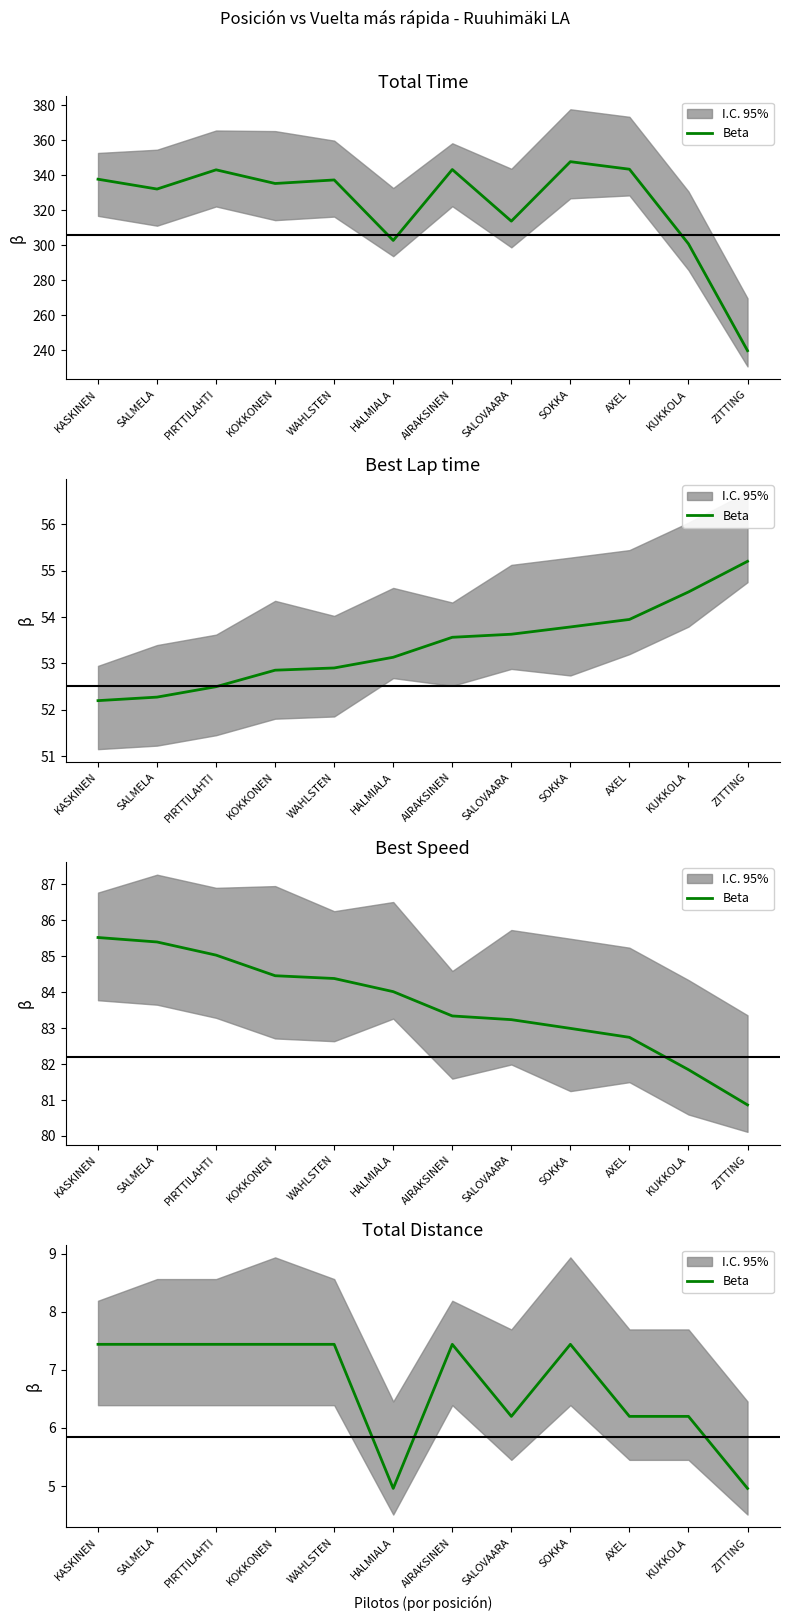

At which label does the data first exceed 7?

KASKINEN